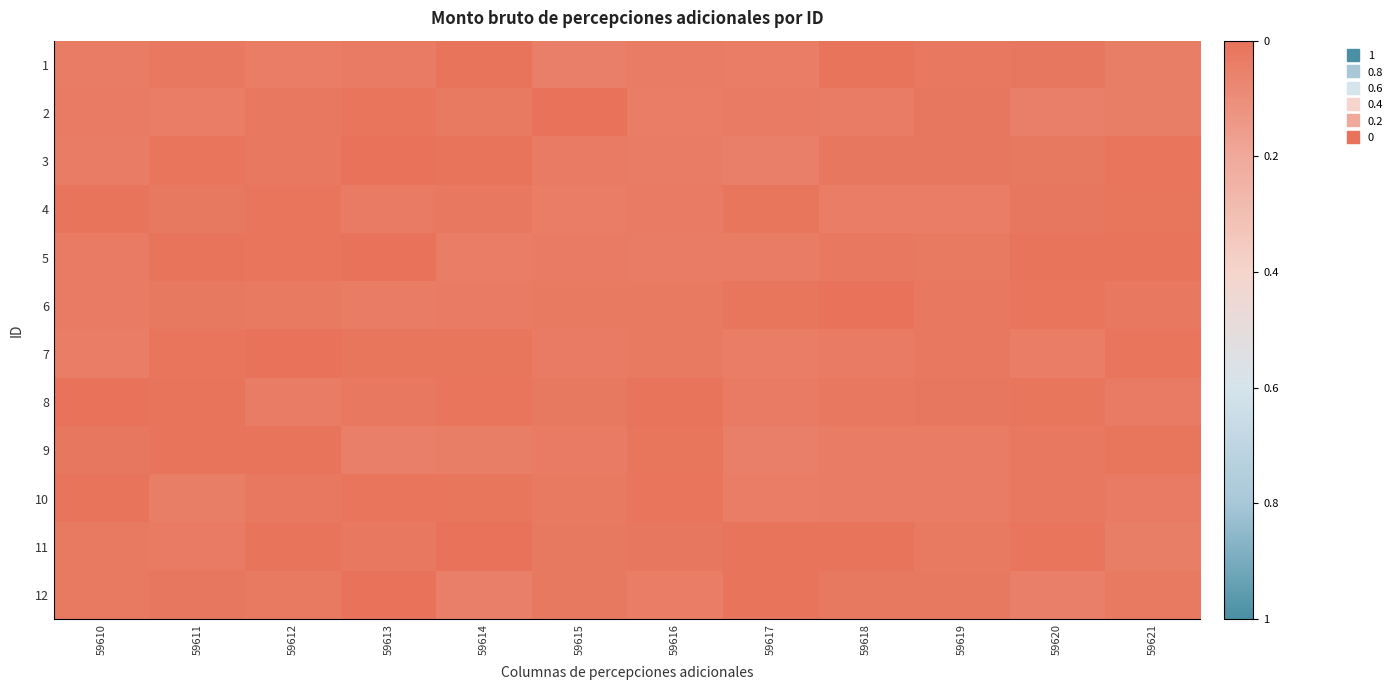

Rank the series by their maximum value, from highest to lowest.

1, 2, 9, 3, 12, 11, 10, 7, 4, 5, 6, 8